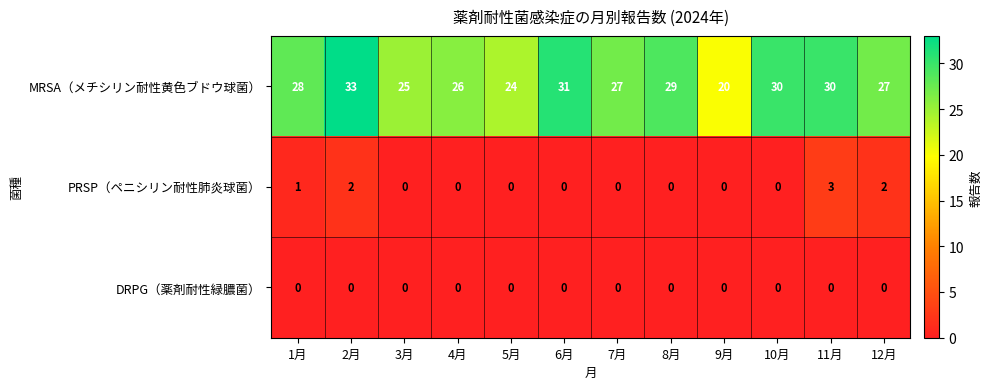

What is the total value across all series at 8月?

29